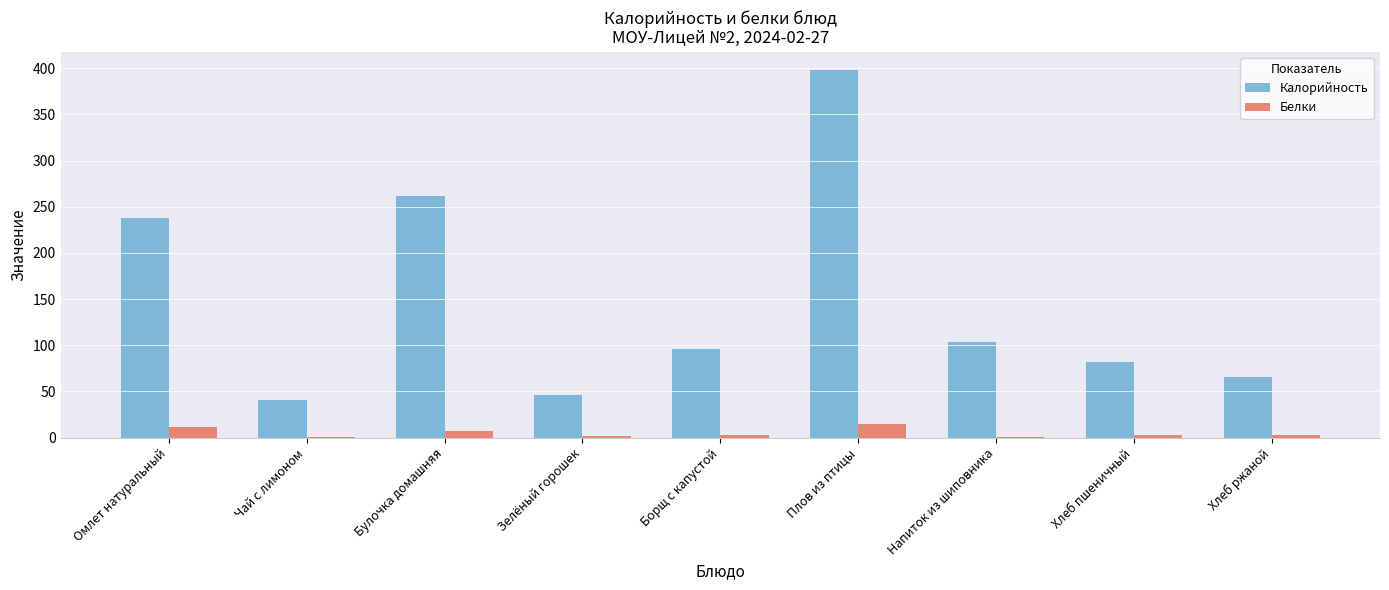

The value of Калорийность at Омлет натуральный is 238.0. True or false?

True